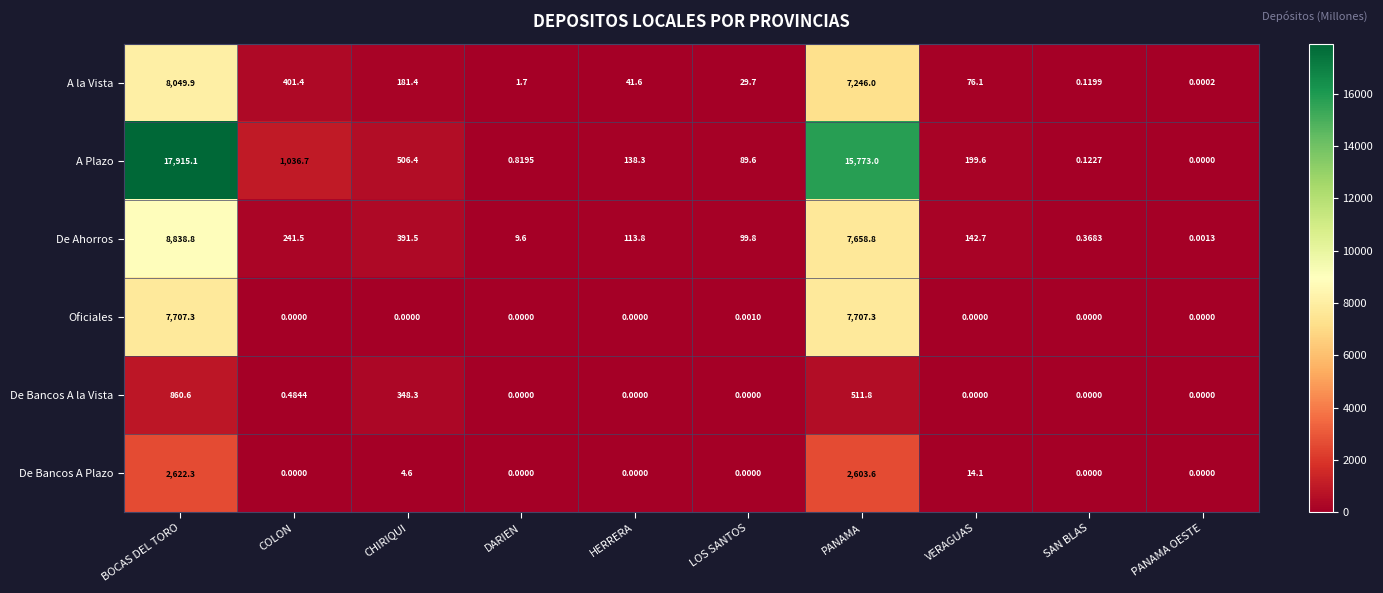

Rank the series by their maximum value, from highest to lowest.

A Plazo, De Ahorros, A la Vista, Oficiales, De Bancos A Plazo, De Bancos A la Vista